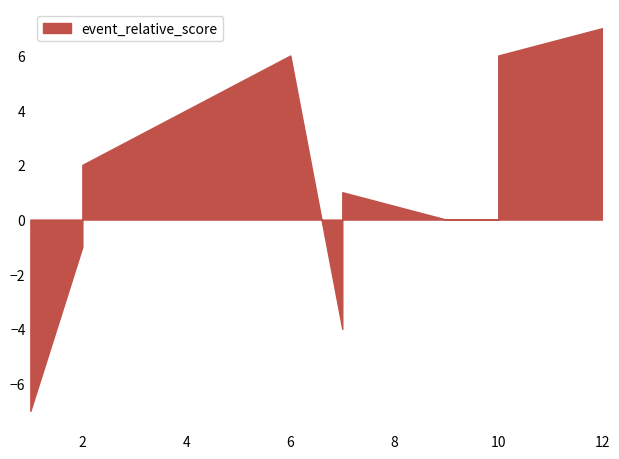

Reading left to right, extract all data points from this chart.

-7	-1	0	0	2	6	-4	1	0	0	6	7